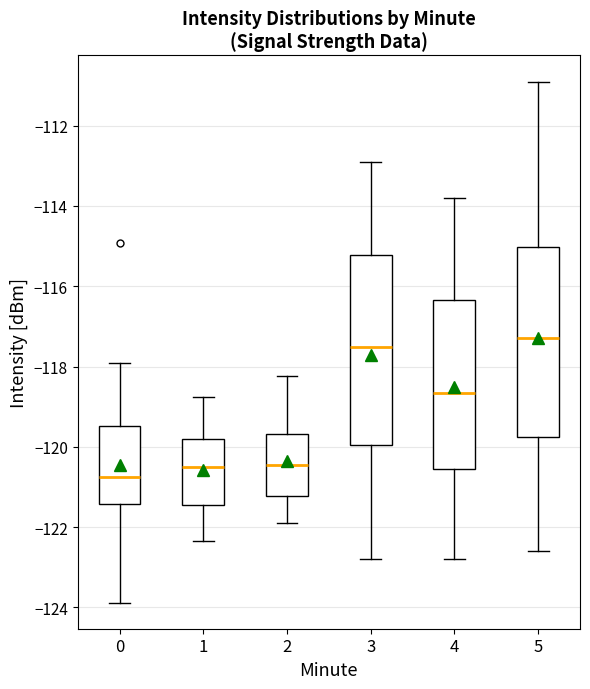

Where is the lower edge of the box at x = 1 on the y-axis? The values are not printed on the chart, so give them approximately, as read against the axis.

-121.4